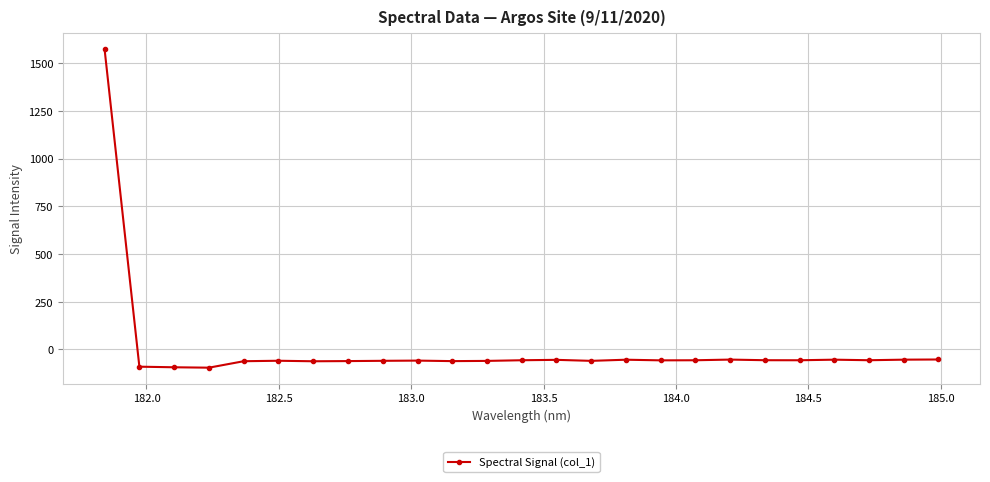

What is the sum of all values?

91.6